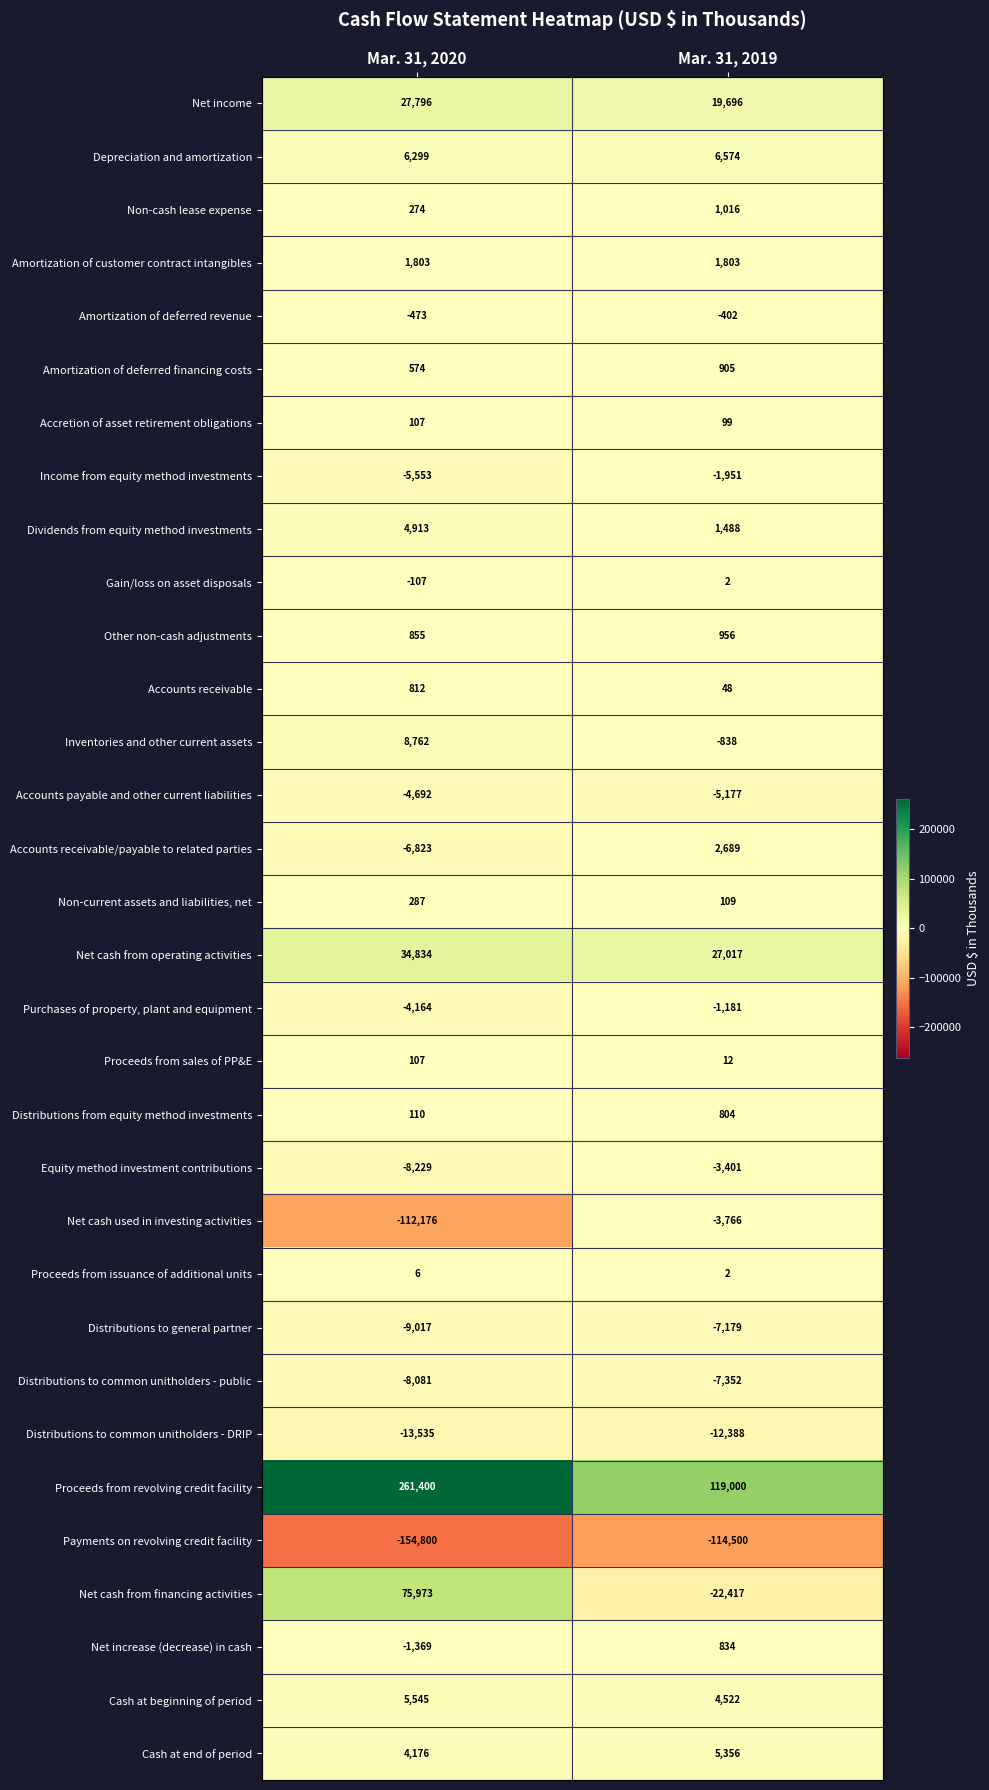

Between Mar. 31, 2020 and Mar. 31, 2019, which series saw the biggest shift?

Proceeds from revolving credit facility